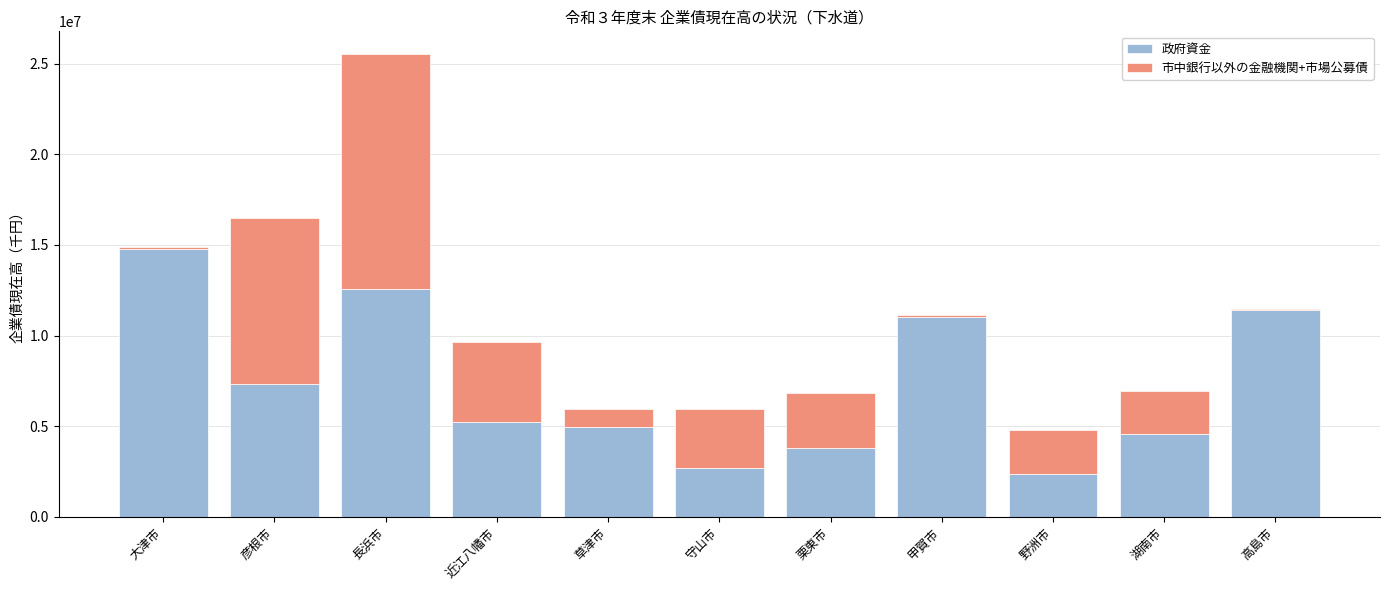

Which category has the highest value in the 政府資金 series?

大津市